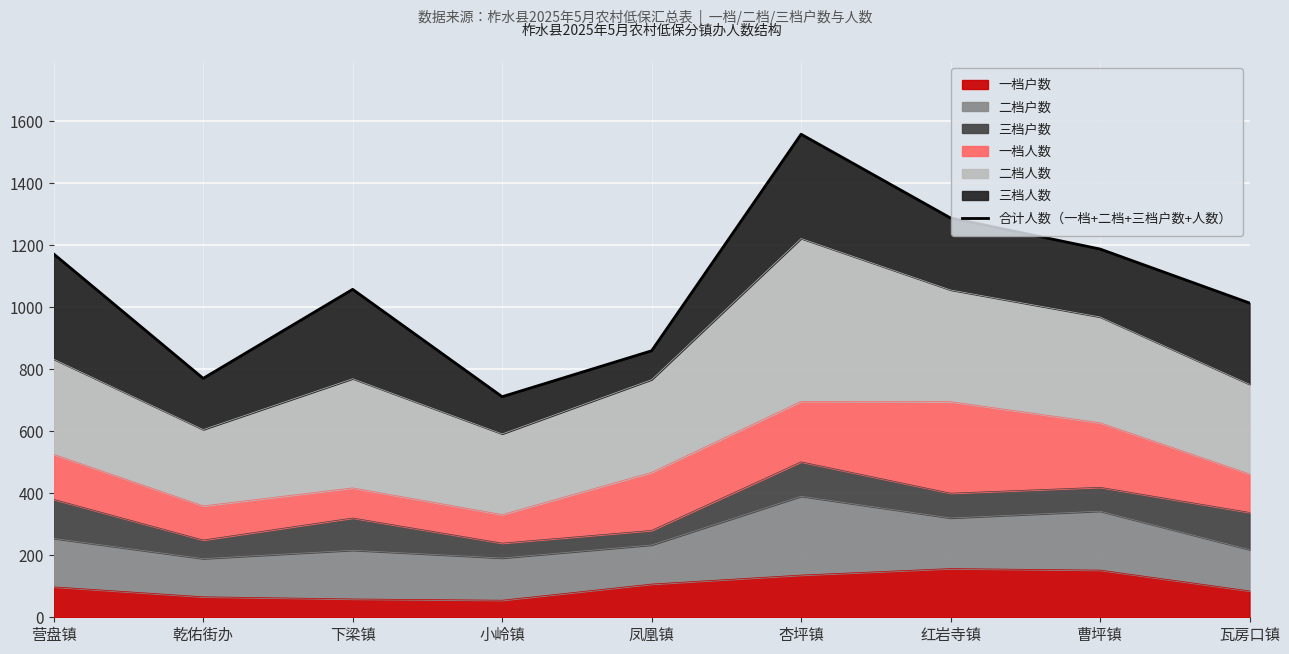

Reading left to right, list all the values displayed in this chart.

1171	770	1057	711	859	1557	1287	1187	1013